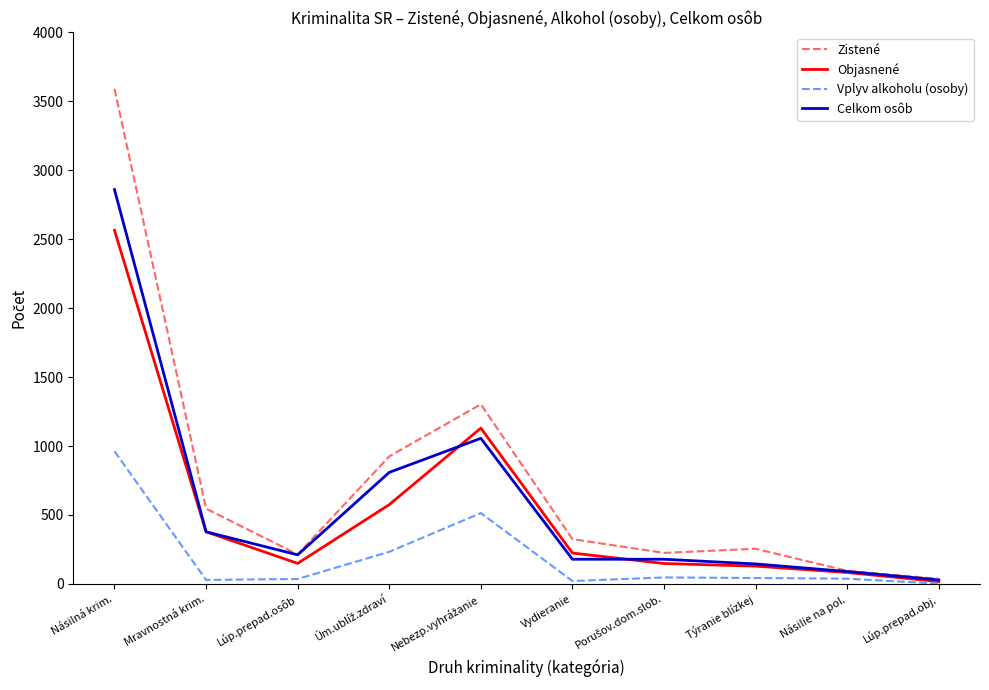

Which label corresponds to the largest value in the chart?

Násilná krim.